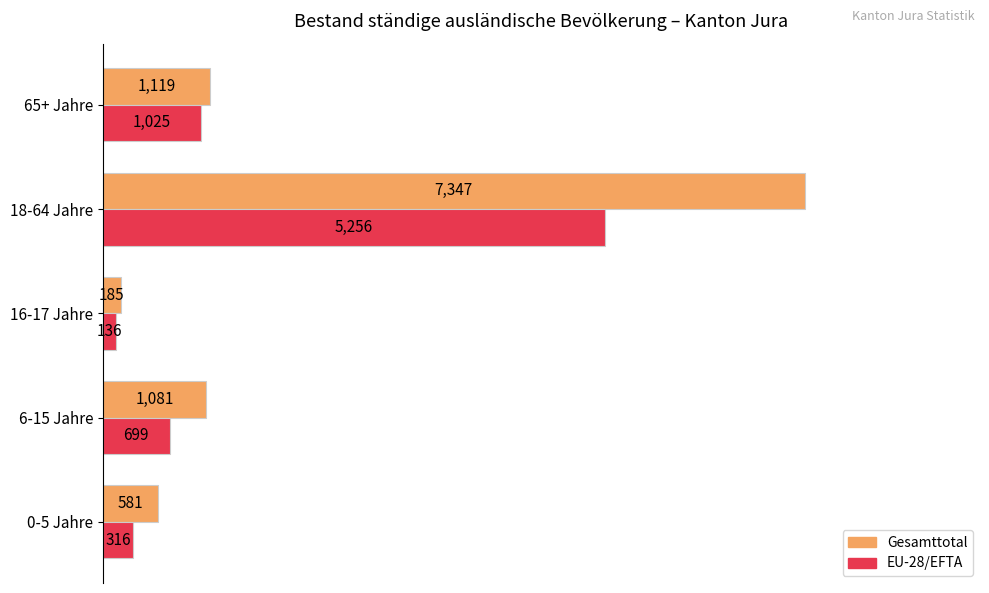

What is the difference between the second highest and minimum values in the Gesamttotal series?

934